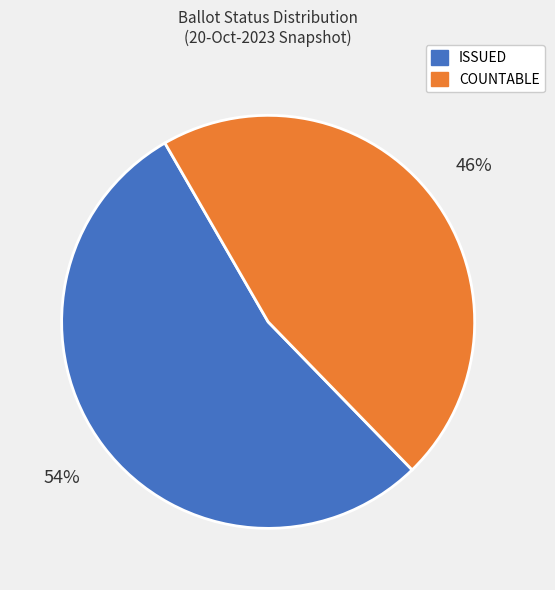

Which slice is the largest?

ISSUED